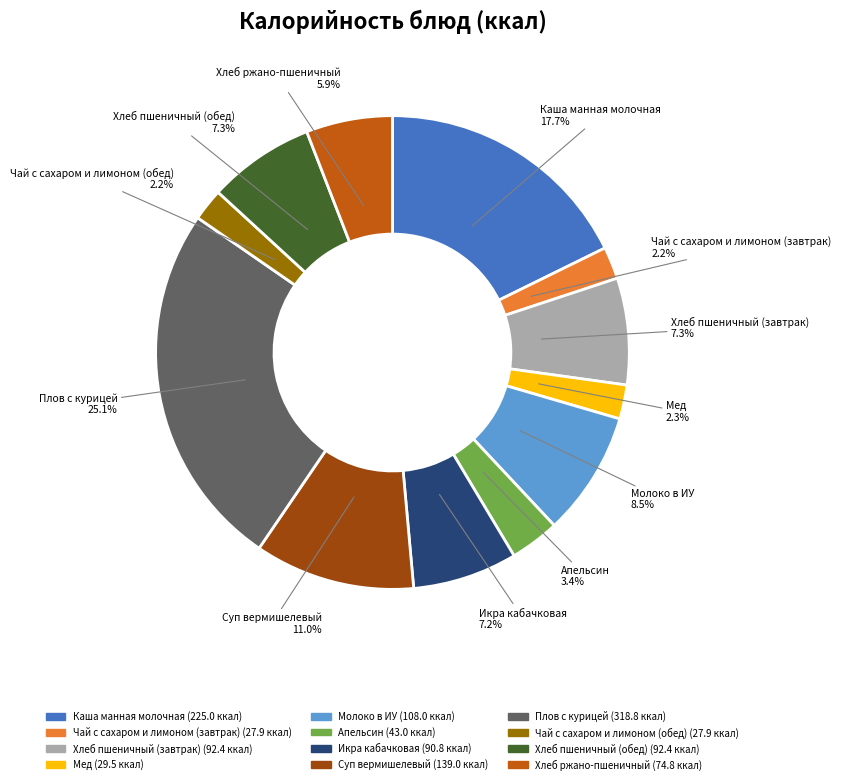

How many slices are in this pie chart?

12